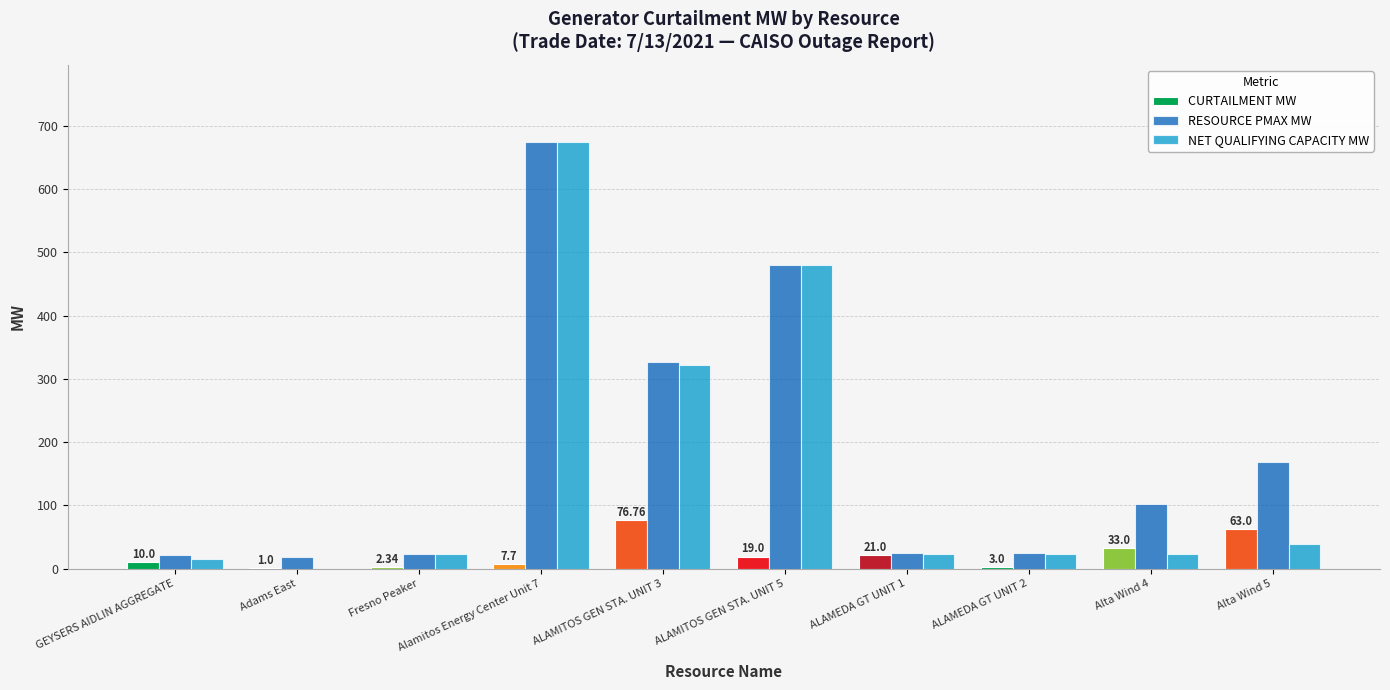

At which category is the sum across all series the highest?

Alamitos Energy Center Unit 7